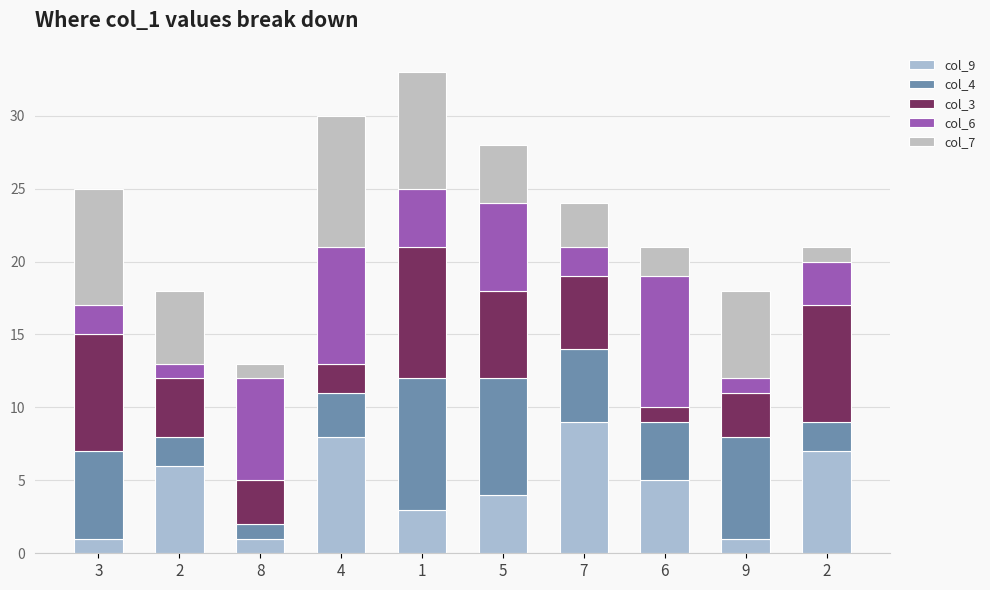

Rank the series by their maximum value, from lowest to highest.

col_9, col_4, col_3, col_6, col_7